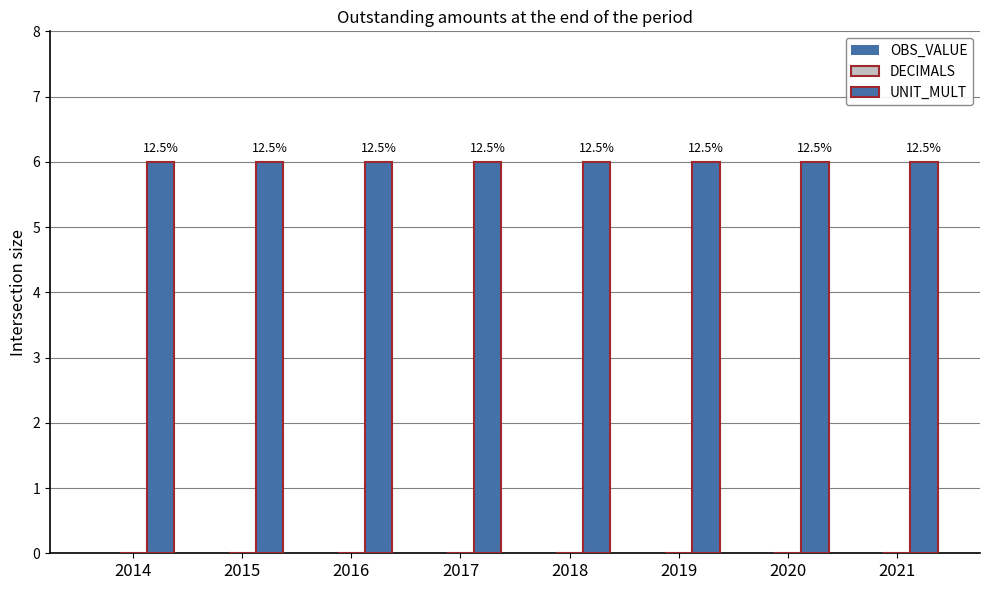

Rank the categories by DECIMALS value from lowest to highest.

2014, 2015, 2016, 2017, 2018, 2019, 2020, 2021